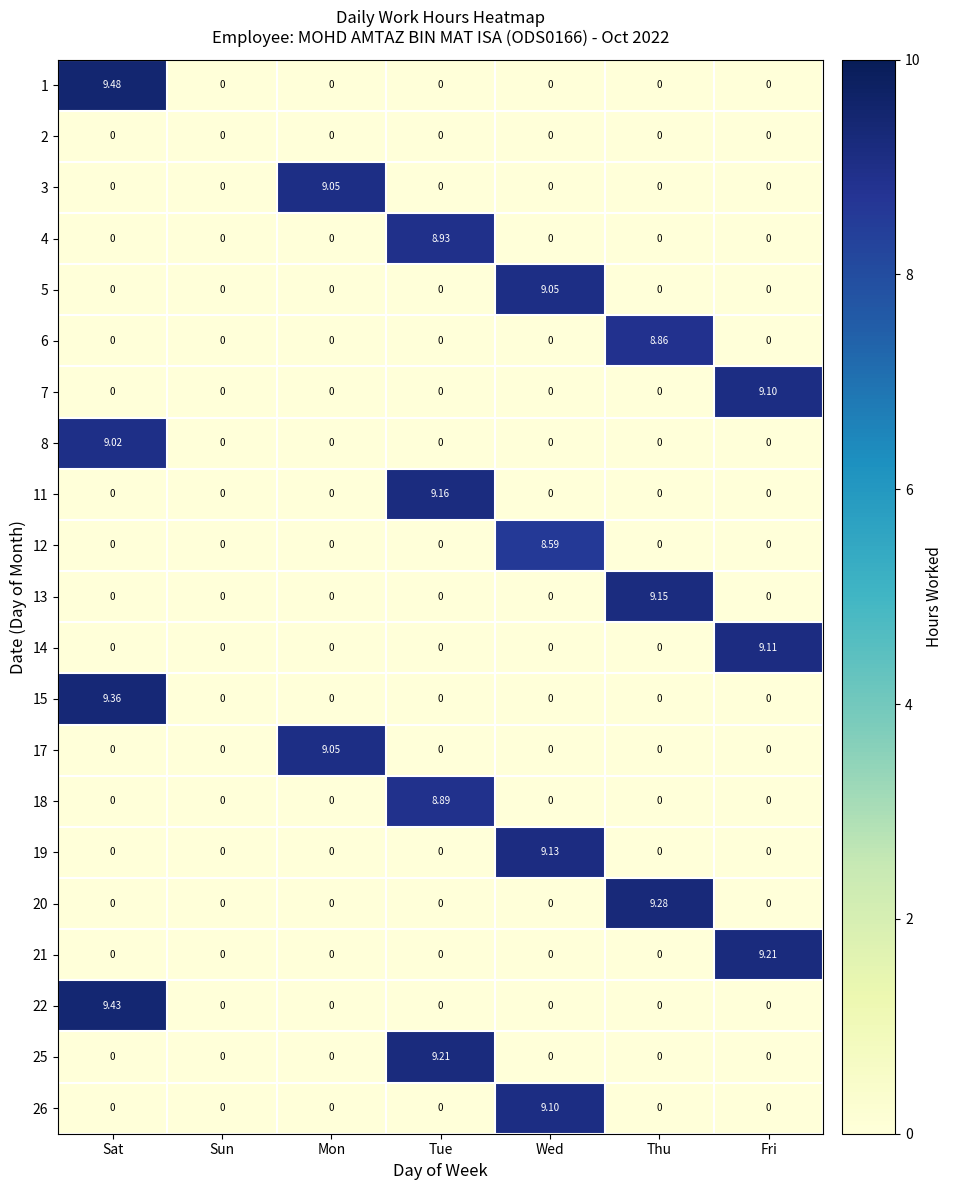

At which category is the sum across all series the highest?

Sat